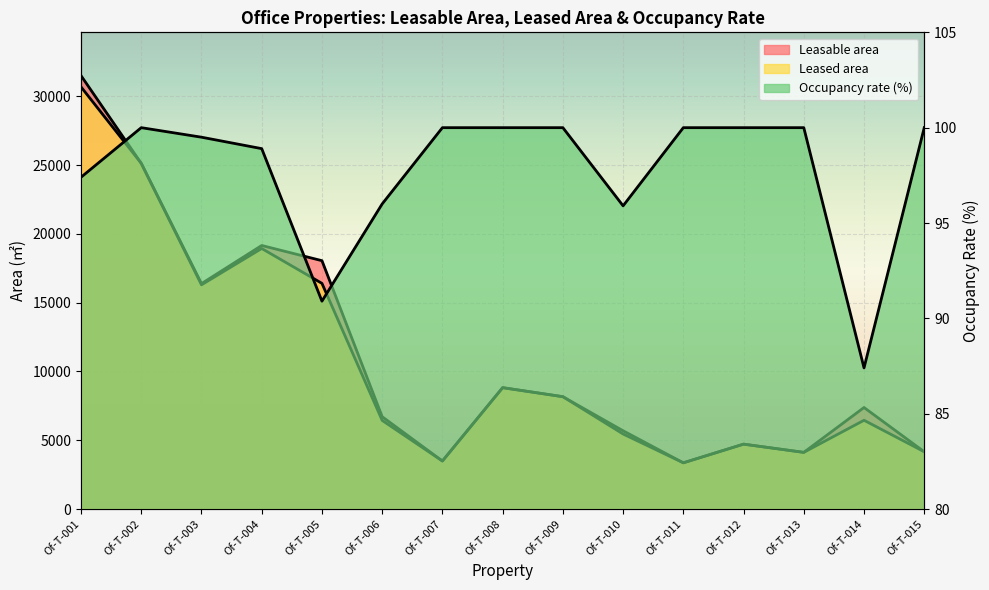

Reading left to right, extract all data points from this chart.

Leasable area: Of-T-001=31500.9	Of-T-002=25127.1	Of-T-003=16384.2	Of-T-004=19157.0	Of-T-005=18051.6	Of-T-006=6709.2	Of-T-007=3489.1	Of-T-008=8821.2	Of-T-009=8165.1	Of-T-010=5686.9	Of-T-011=3358.0	Of-T-012=4715.2	Of-T-013=4117.3	Of-T-014=7378.6	Of-T-015=4160.9
Leased area: Of-T-001=30683.6	Of-T-002=25127.1	Of-T-003=16297.0	Of-T-004=18937.9	Of-T-005=16402.4	Of-T-006=6439.9	Of-T-007=3489.1	Of-T-008=8821.2	Of-T-009=8165.1	Of-T-010=5451.4	Of-T-011=3358.0	Of-T-012=4715.2	Of-T-013=4117.3	Of-T-014=6450.3	Of-T-015=4160.9
Occupancy rate: Of-T-001=97.4	Of-T-002=100.0	Of-T-003=99.5	Of-T-004=98.9	Of-T-005=90.9	Of-T-006=96.0	Of-T-007=100.0	Of-T-008=100.0	Of-T-009=100.0	Of-T-010=95.9	Of-T-011=100.0	Of-T-012=100.0	Of-T-013=100.0	Of-T-014=87.4	Of-T-015=100.0